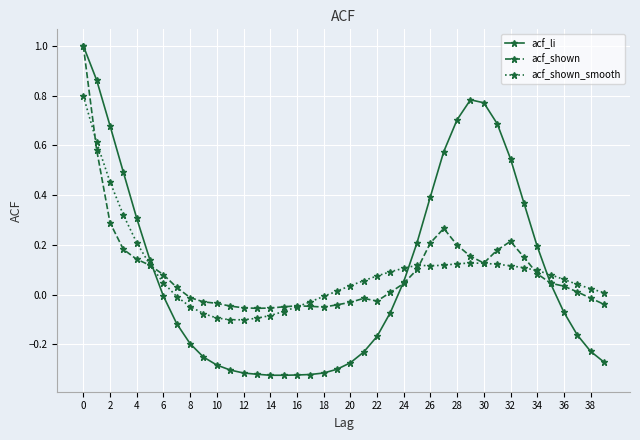

How many intersections are there between acf_li and acf_shown_smooth?

3